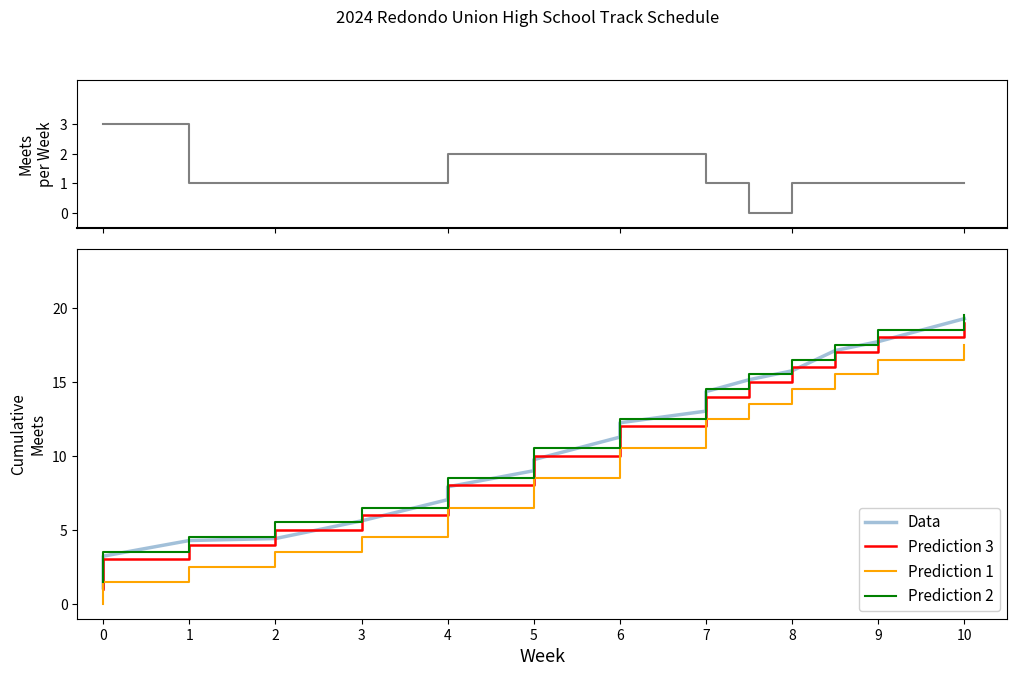

What is the ratio of the value at 5 to the value at 10?

0.5